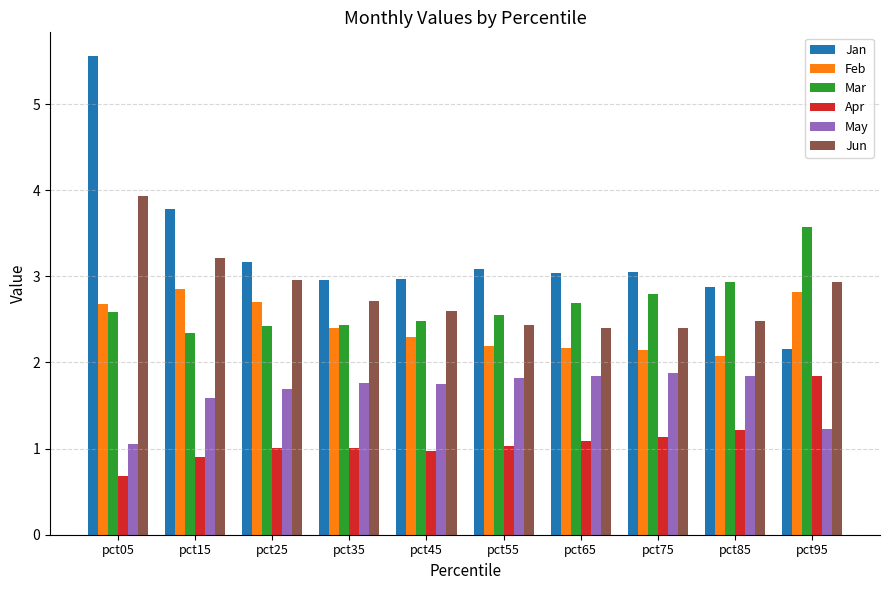

What is the difference between the highest and lowest values at pct85?

1.7